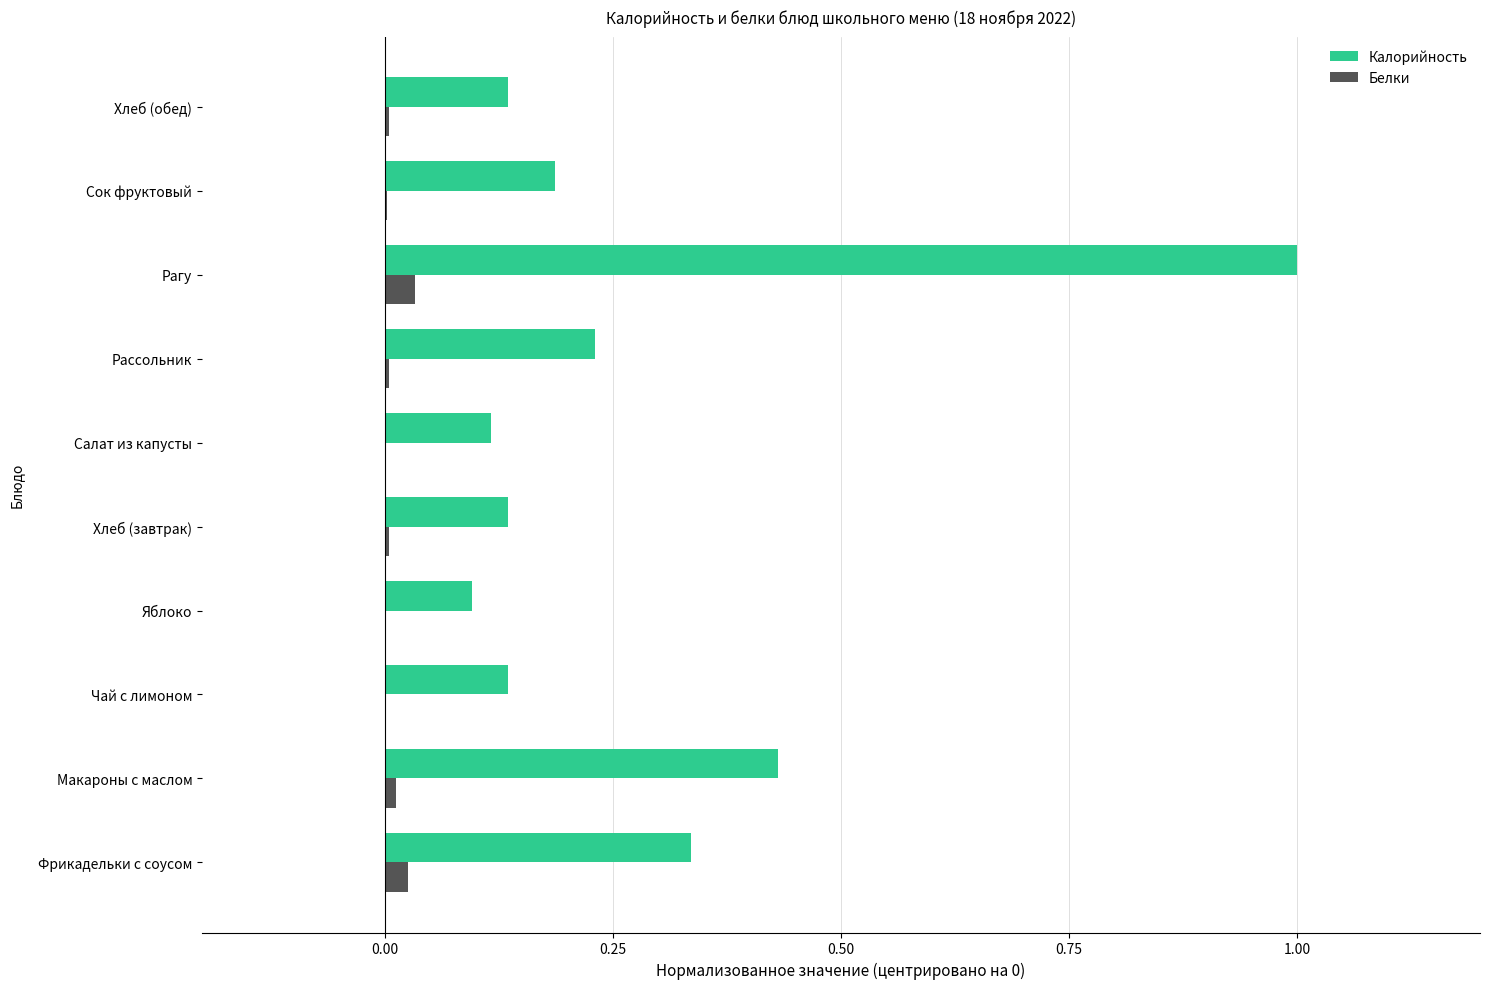

Which series has the largest total across all categories?

Калорийность